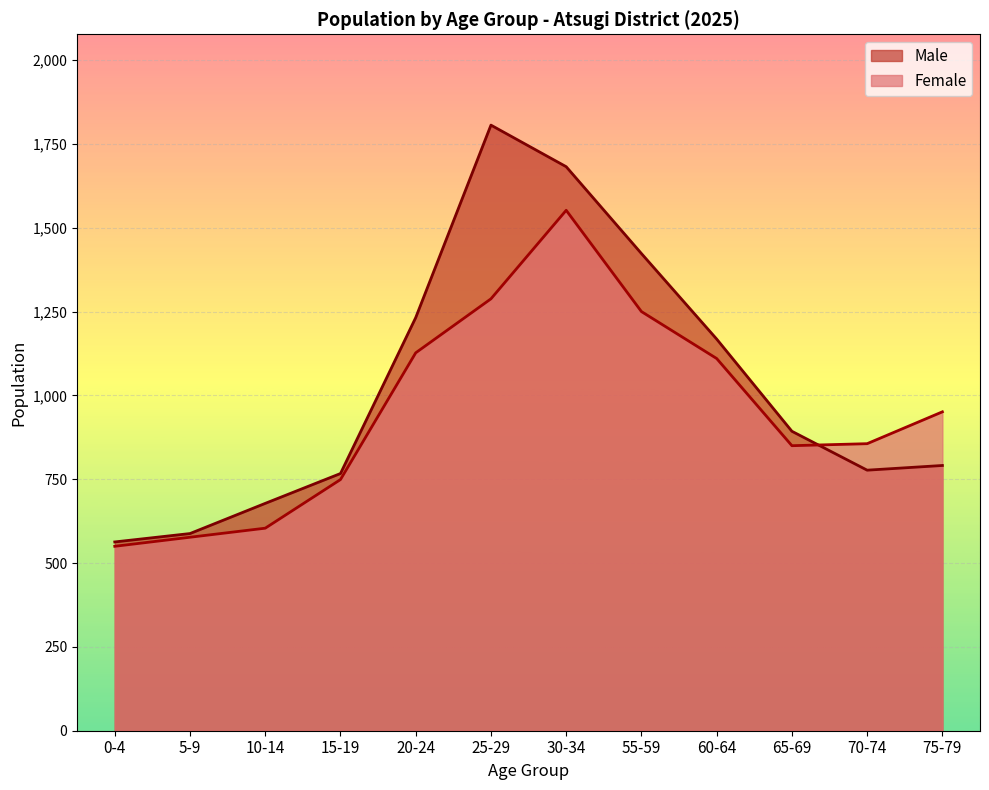

How many lines are shown in the chart?

2